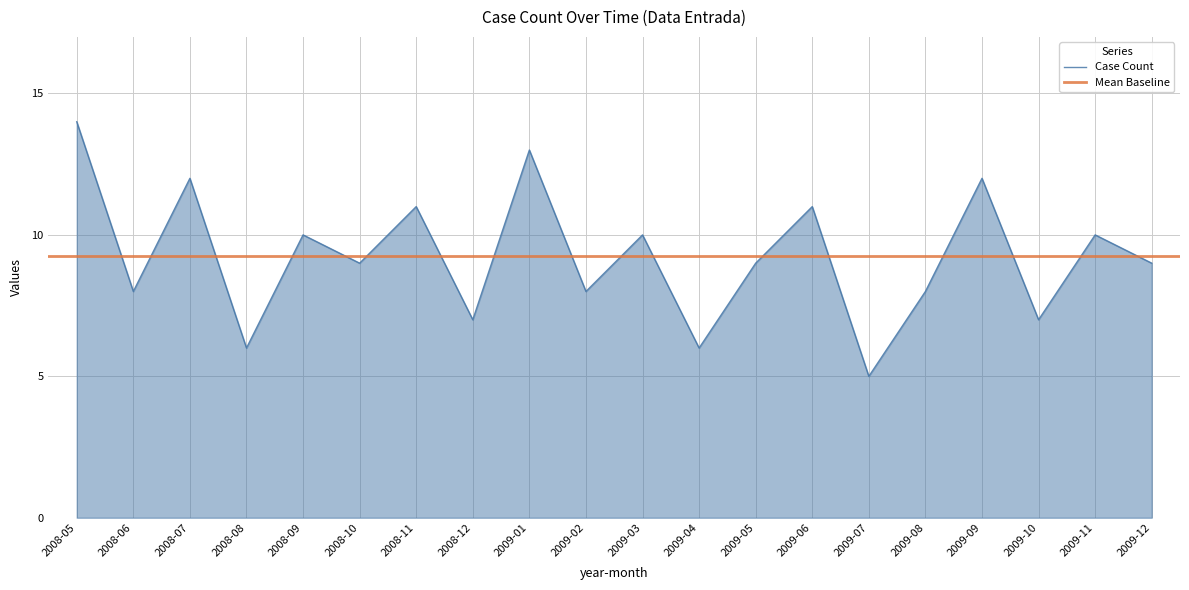

What is the sum of all values?

185